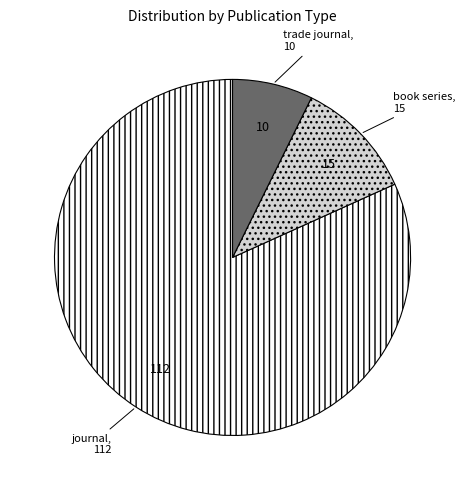

True or false: book series accounts for 11% of the total.

True